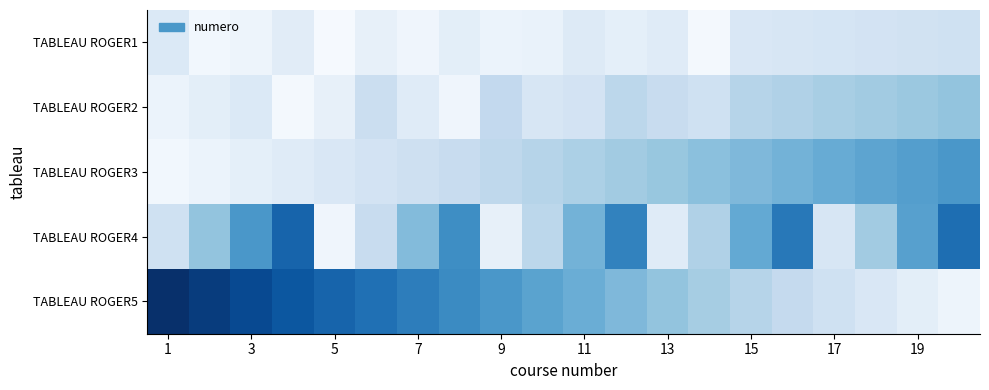

At how many categories does at least one series exceed 15?

6